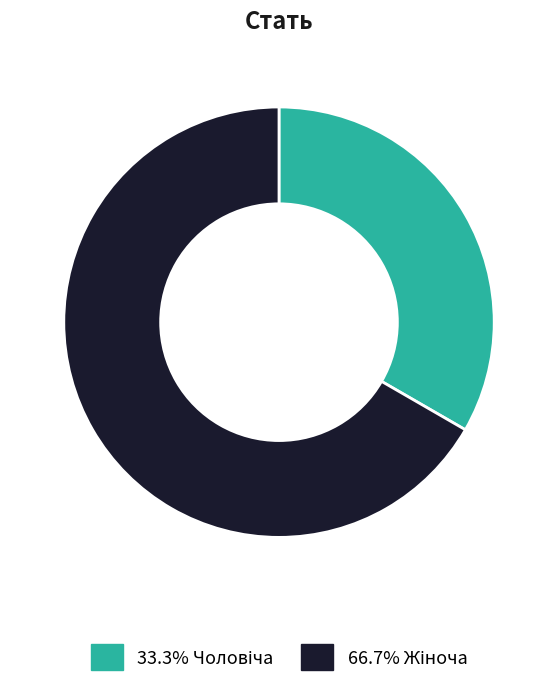

Does any single category account for the majority?

Yes